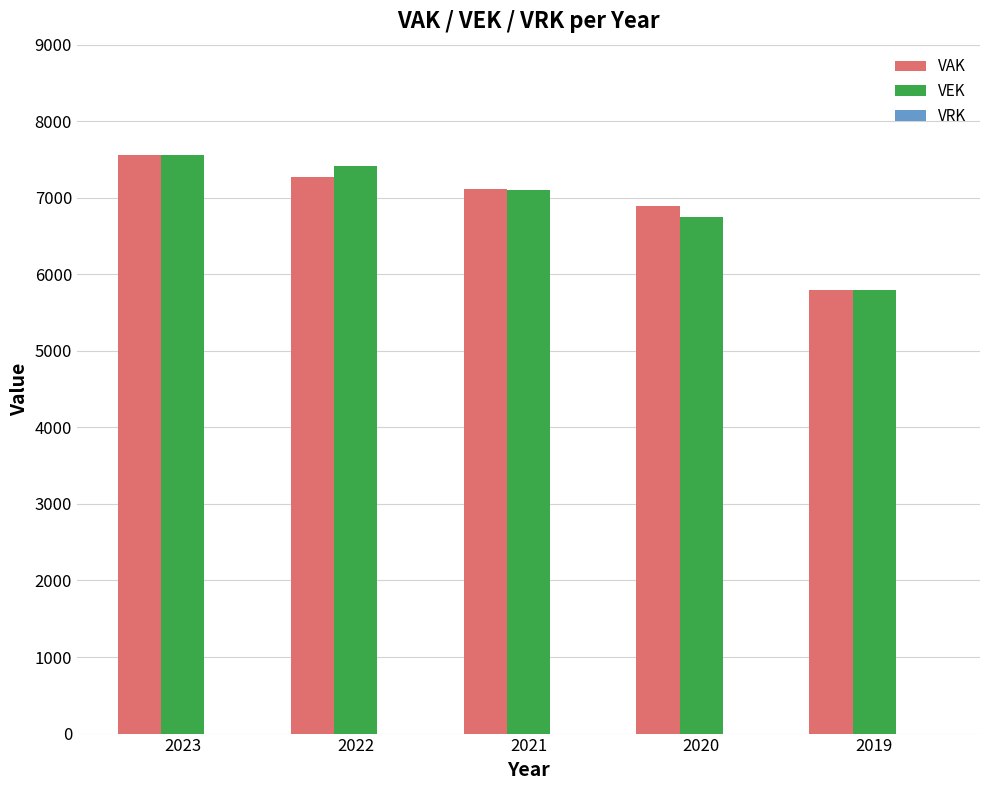

At how many categories does at least one series exceed 6389?

4